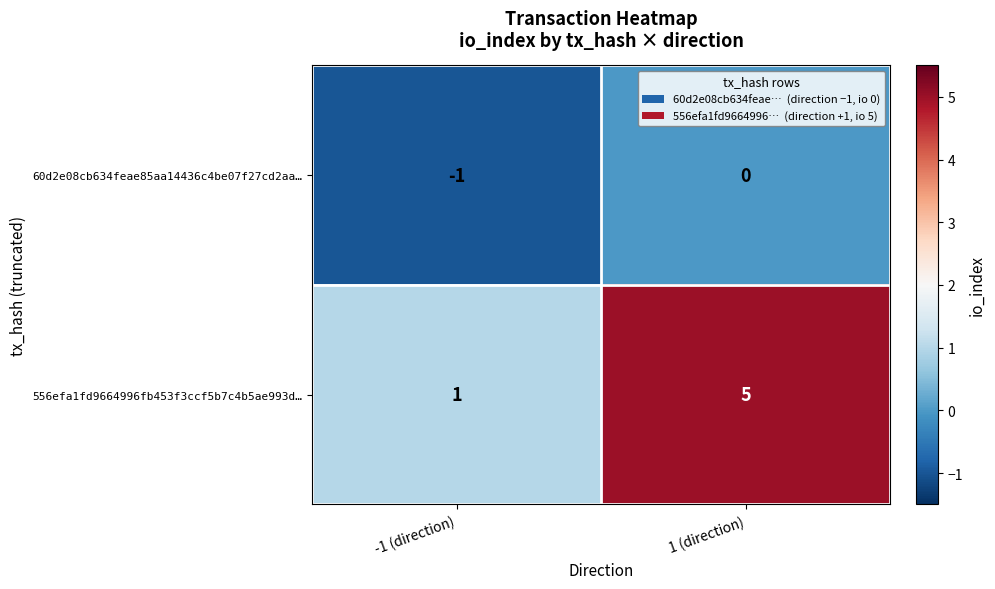

Which series has the largest range (max minus min)?

556efa1fd9664996fb453f3ccf5b7c4b5ae993d…